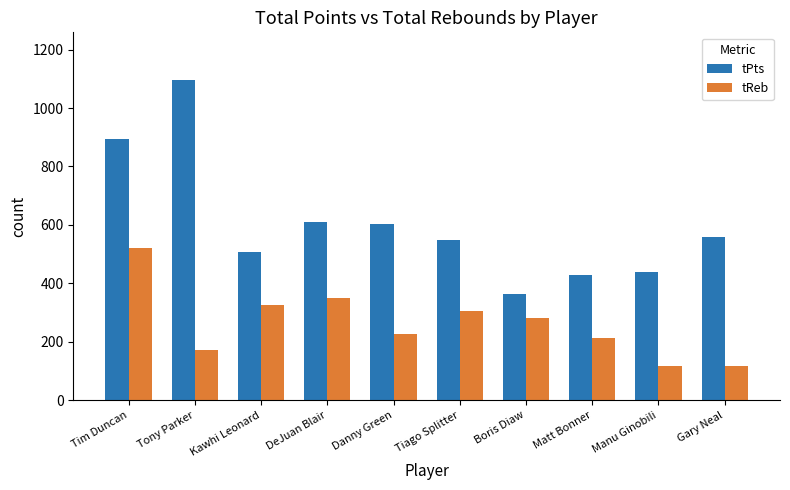

How many bars are there in total?

20